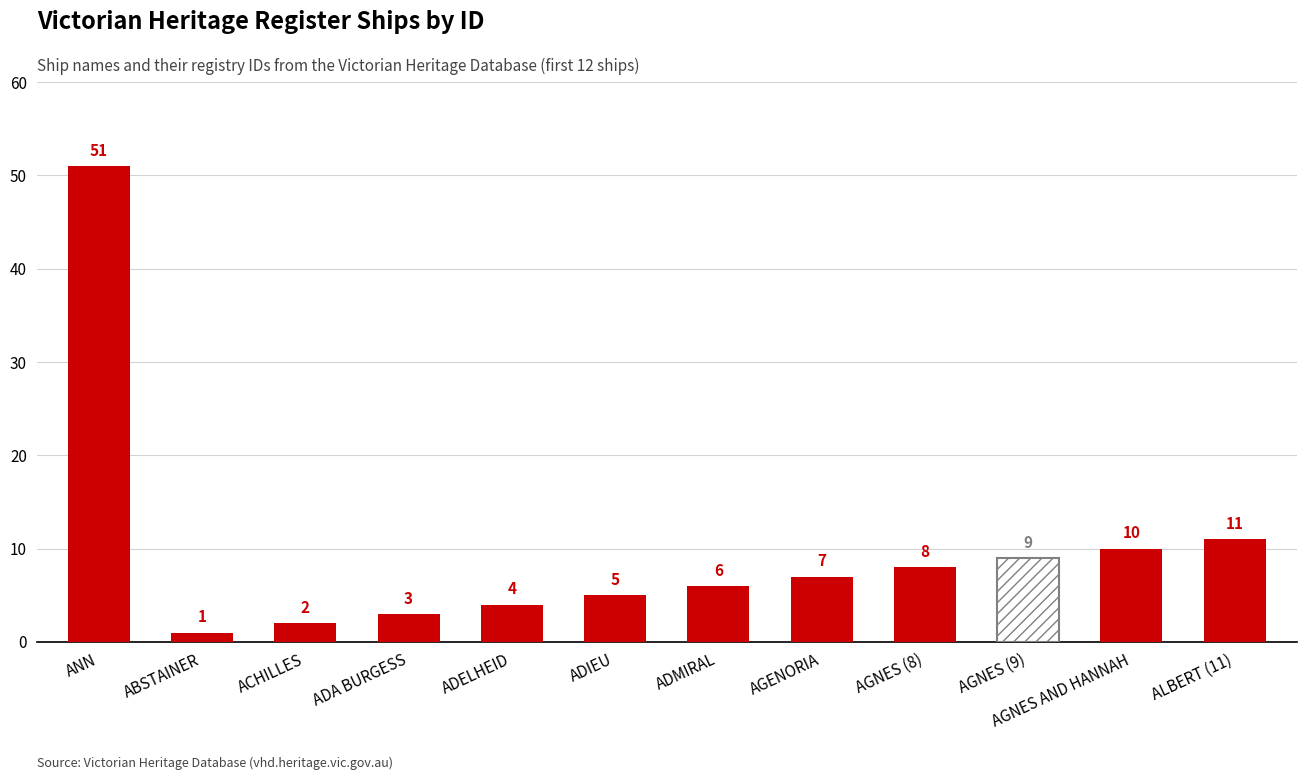

What position from the left is ADA BURGESS?

4